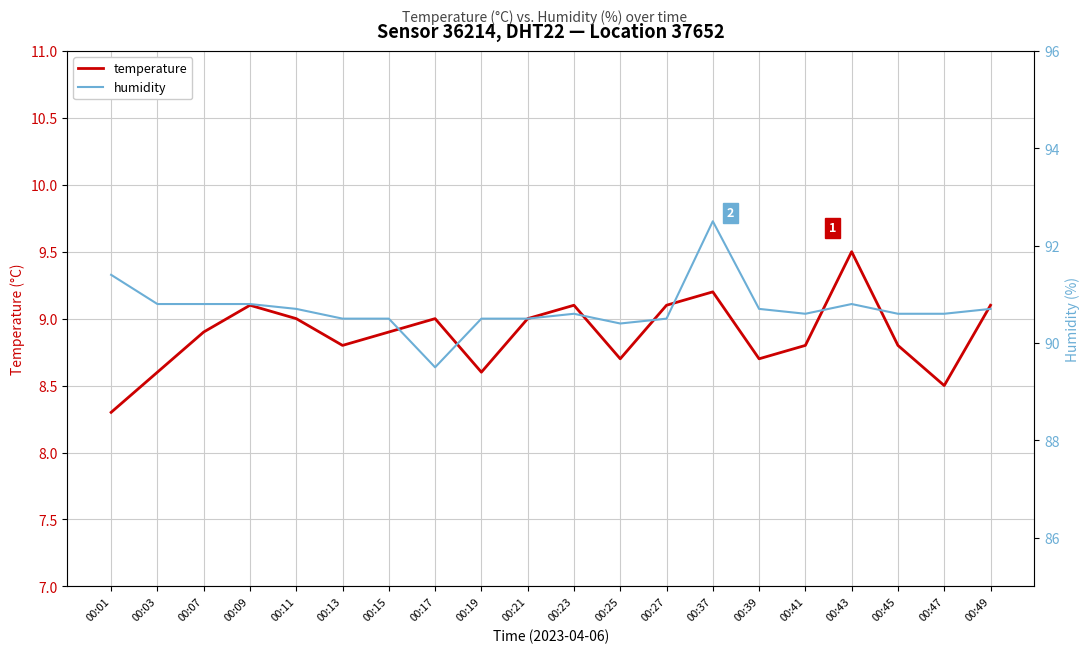

How many interior local peaks does the temperature series have?

5